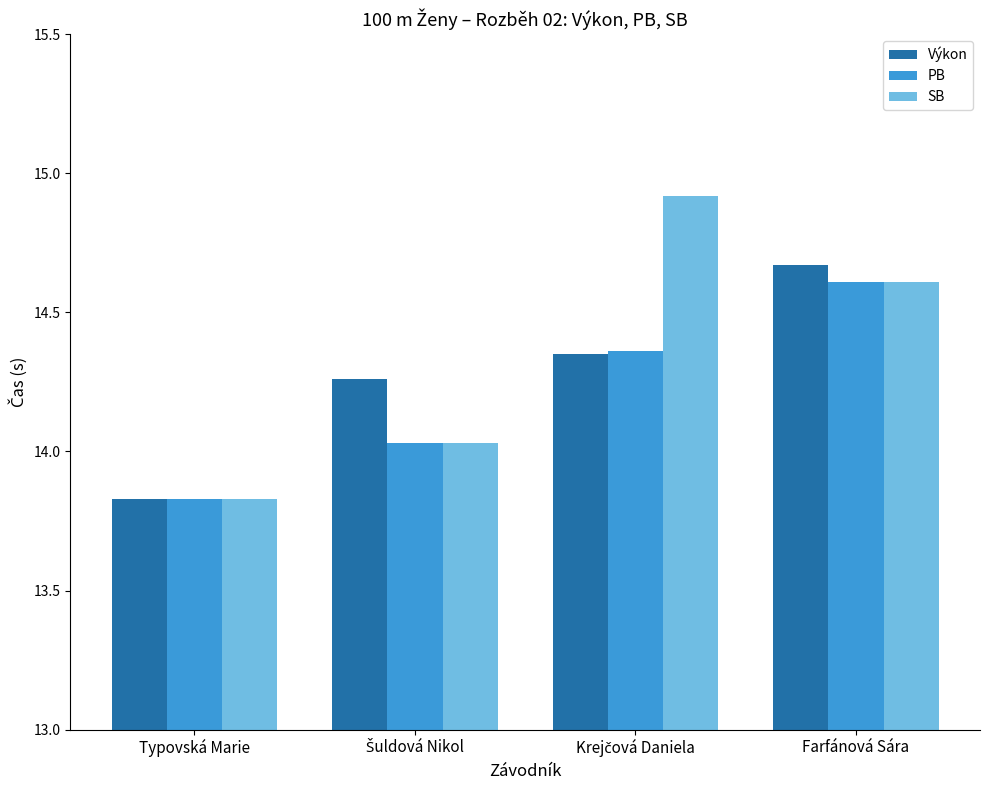

Which category has the lowest value across all series?

Typovská Marie